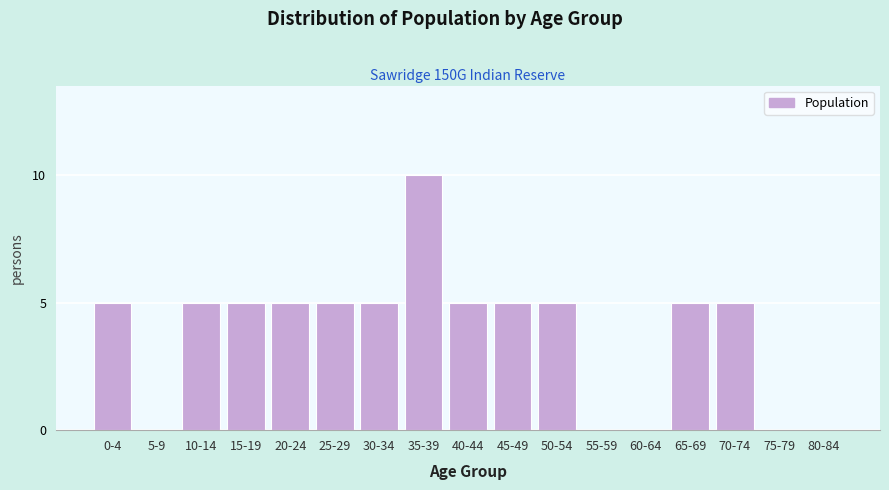

Reading left to right, extract all data points from this chart.

0-4=5	5-9=0	10-14=5	15-19=5	20-24=5	25-29=5	30-34=5	35-39=10	40-44=5	45-49=5	50-54=5	55-59=0	60-64=0	65-69=5	70-74=5	75-79=0	80-84=0